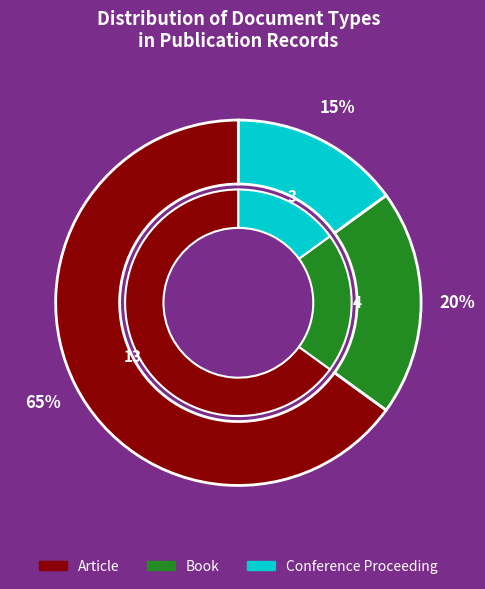

The Book slice represents 7% of the pie. True or false?

False